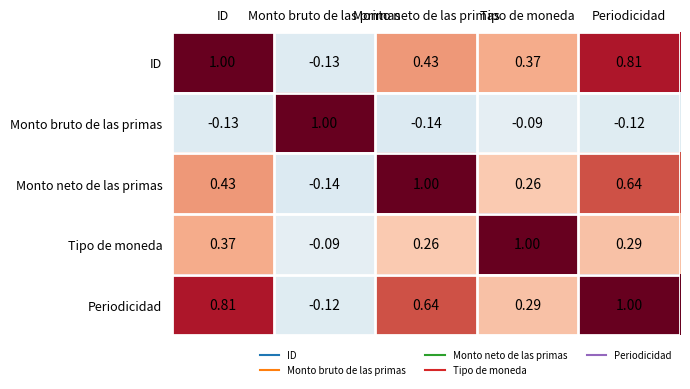

How many categories are shown in the chart?

5